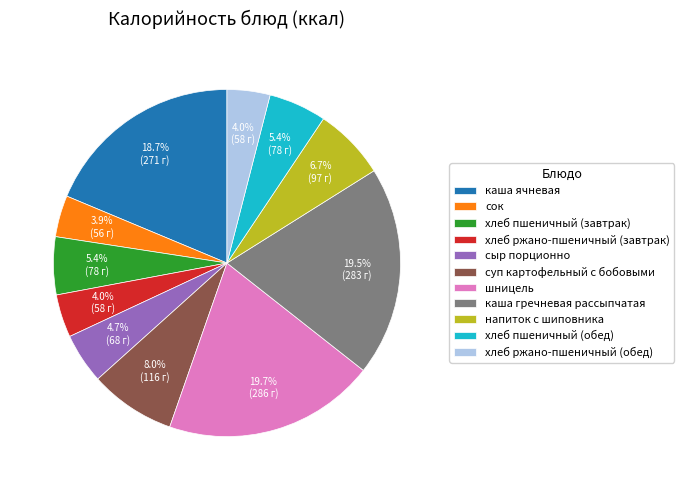

Which has a higher value, хлеб пшеничный (обед) or каша гречневая рассыпчатая?

каша гречневая рассыпчатая